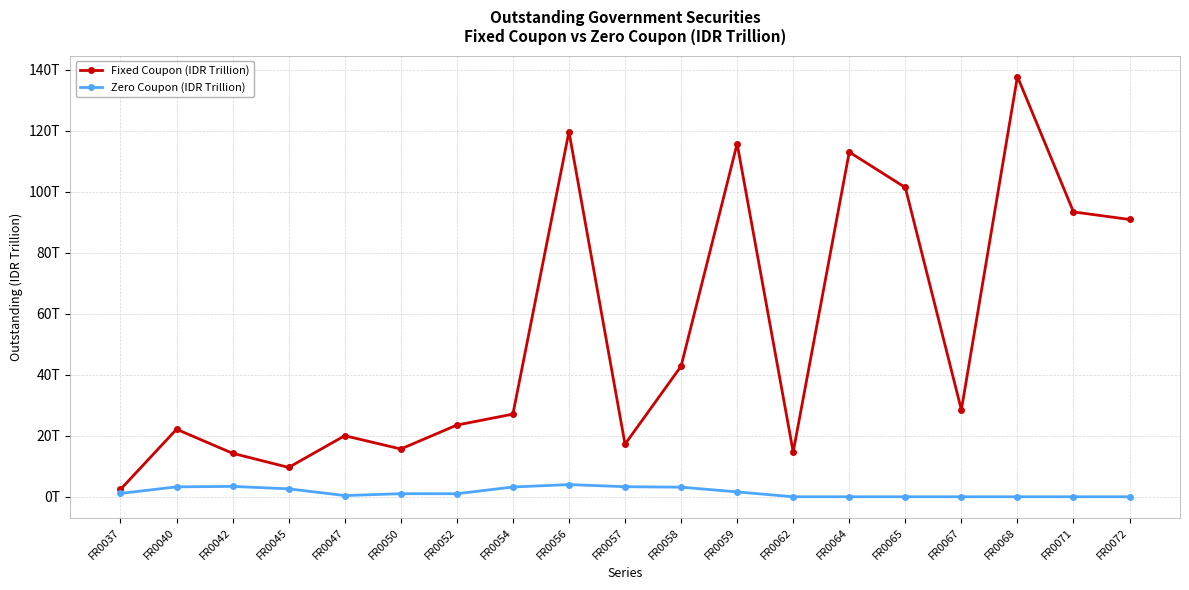

Between FR0047 and FR0068, which series saw the biggest shift?

Fixed Coupon (IDR Trillion)